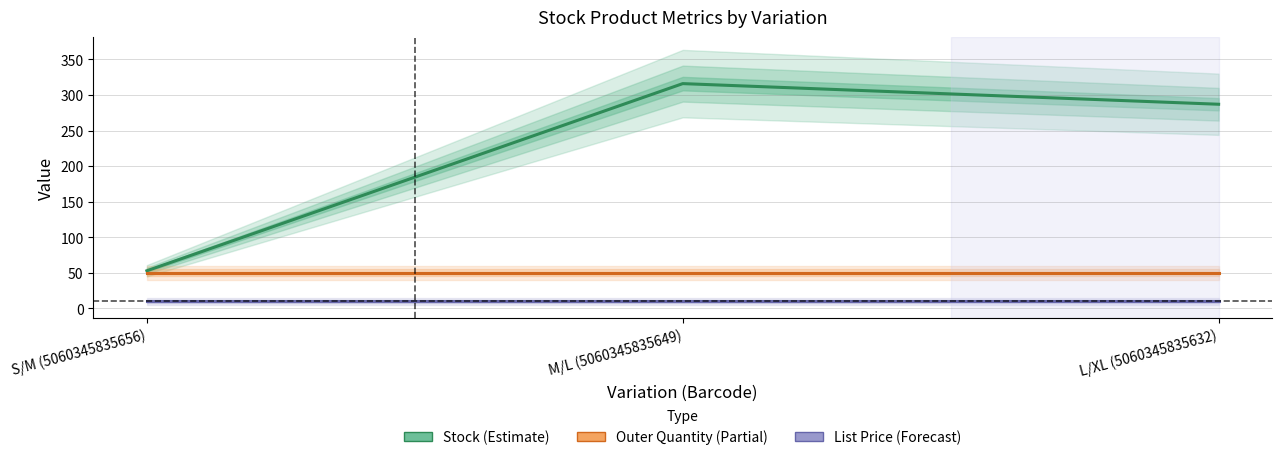

Rank the series by their average value, from highest to lowest.

Stock, Outer Quantity, List Price